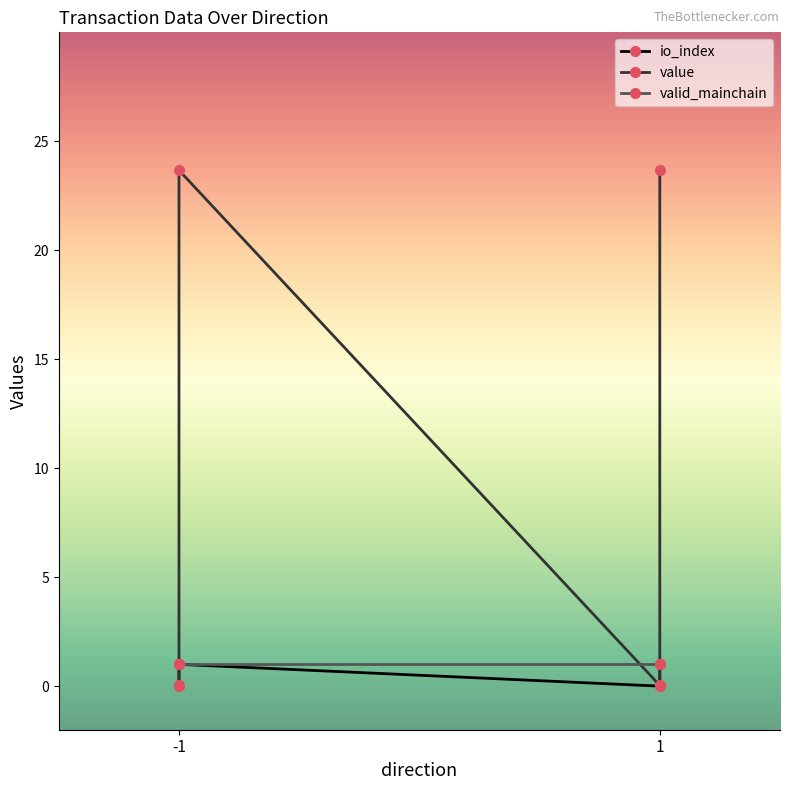

Is the value of io_index at -1 greater than the value of value at -1?

No